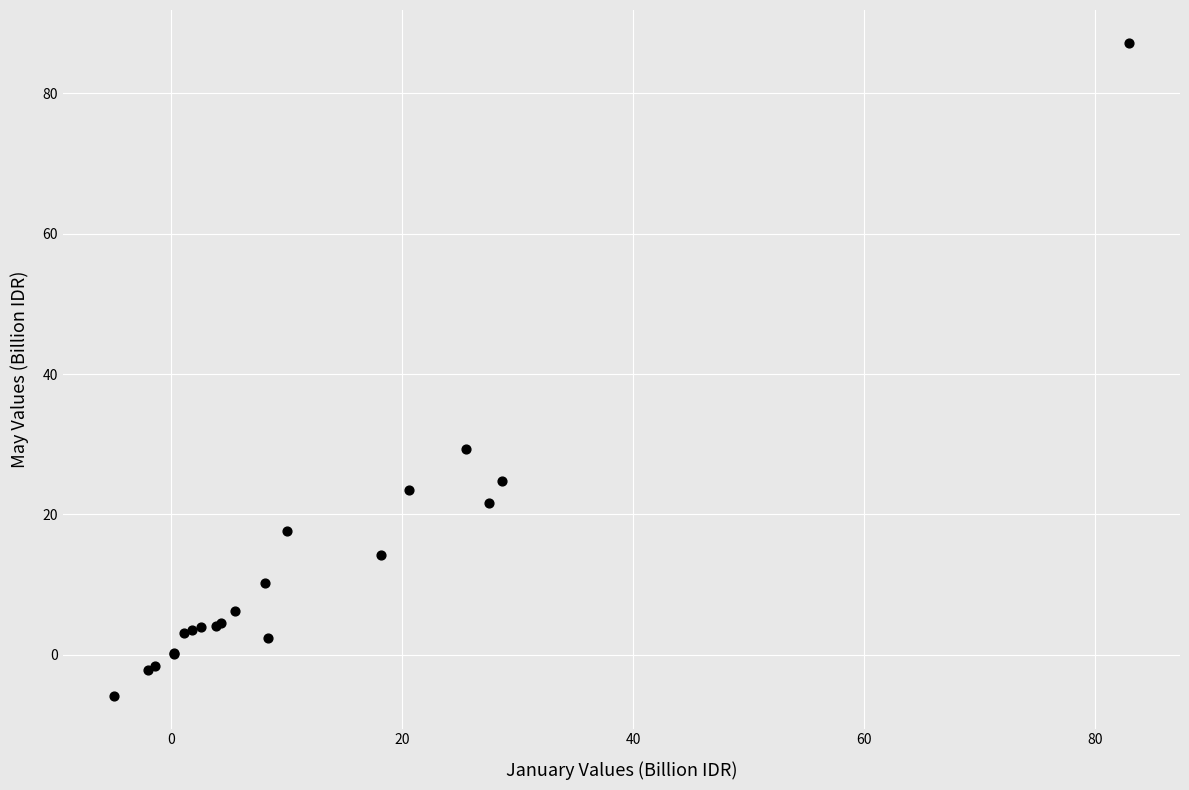

What Y value in the scatter plot is closest to 40?

29.3